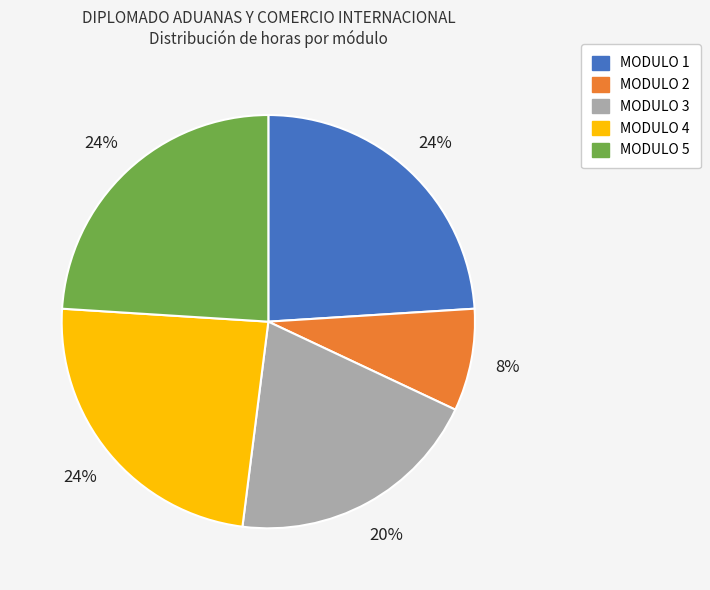

True or false: MODULO 2 accounts for 8% of the total.

True